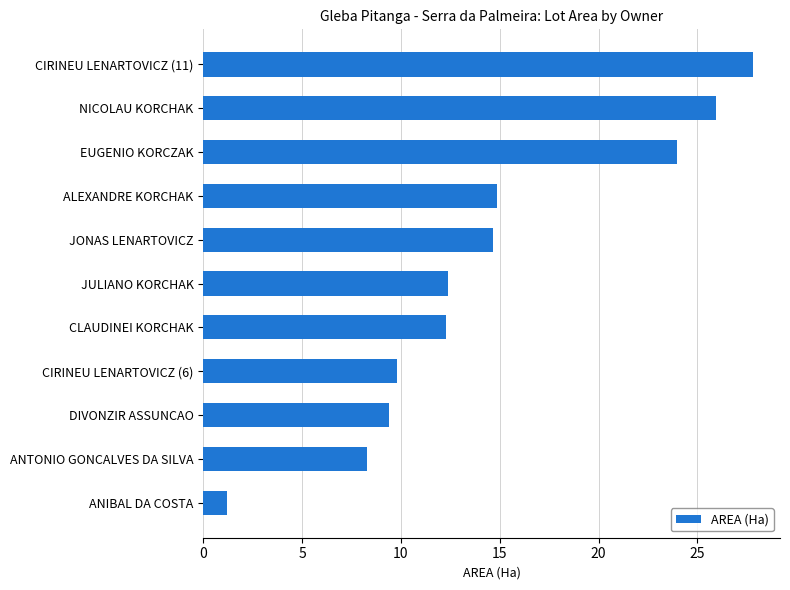

Is it true that the value at DIVONZIR ASSUNCAO is 13.4?

False